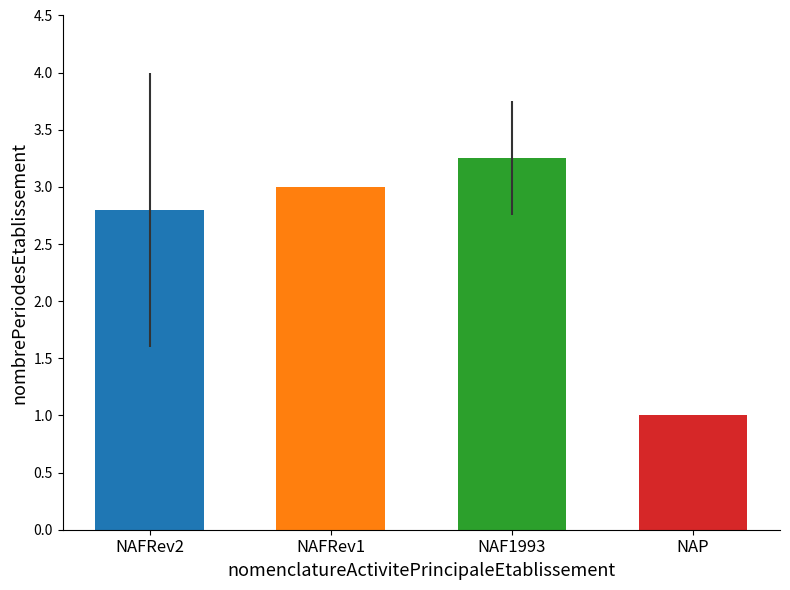

Rank the categories by value from lowest to highest.

NAP, NAFRev2, NAFRev1, NAF1993